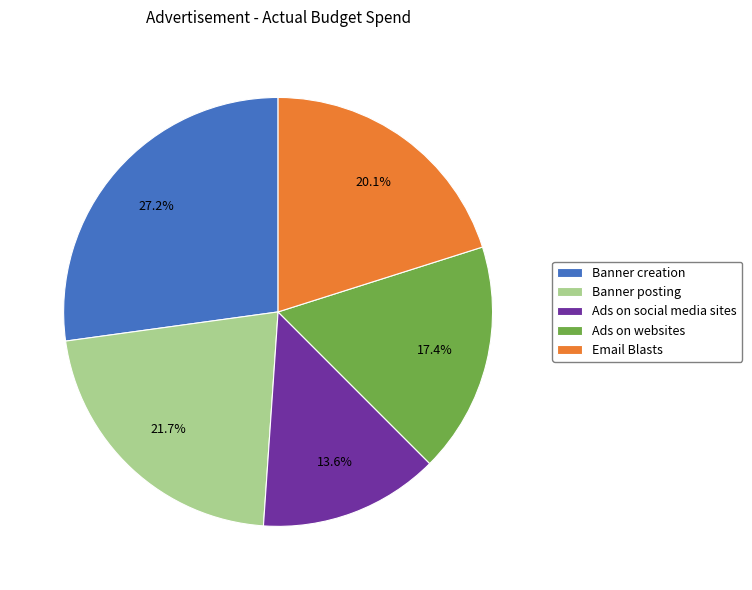

Is there any slice that represents more than half of the pie?

No